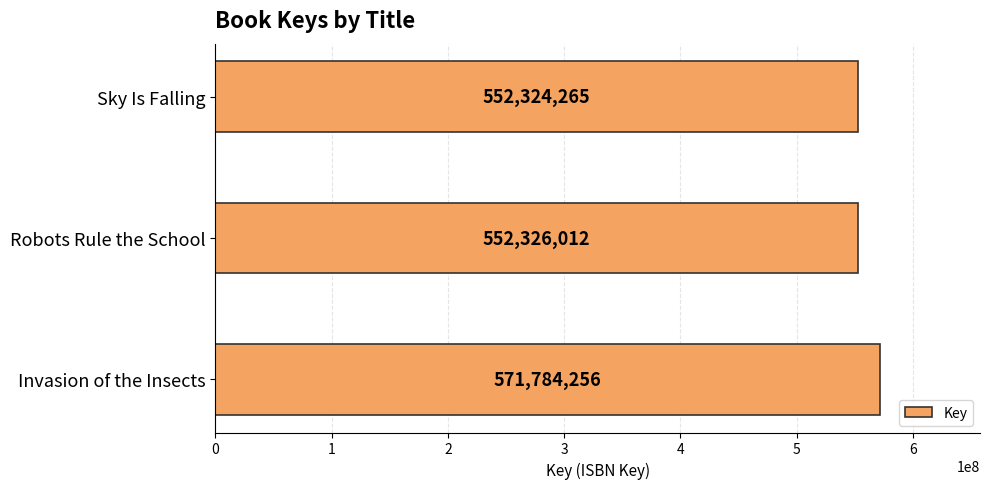

At which category does the chart reach its minimum across all series?

Sky Is Falling